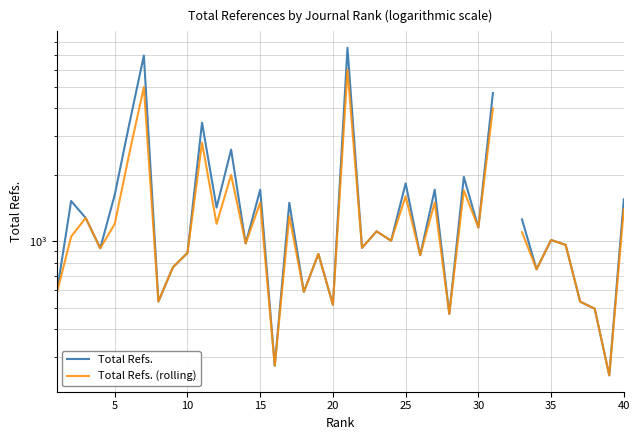

How many values in the Total Refs. series exceed 1110?

18